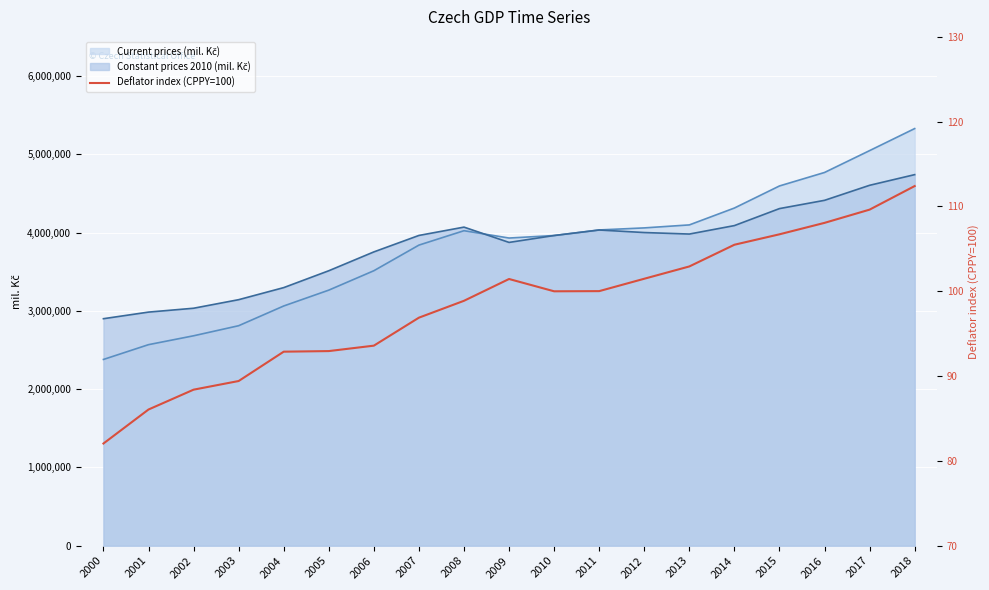

Reading left to right, what are all the values shown in this chart?

2000=82.0	2001=86.1	2002=88.4	2003=89.4	2004=92.9	2005=93.0	2006=93.6	2007=96.9	2008=98.9	2009=101.5	2010=100.0	2011=100.0	2012=101.5	2013=102.9	2014=105.5	2015=106.7	2016=108.1	2017=109.6	2018=112.4